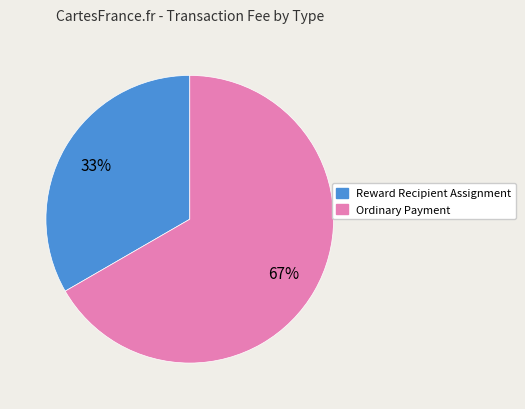

Combined, do Ordinary Payment and Reward Recipient Assignment account for over 50%?

Yes